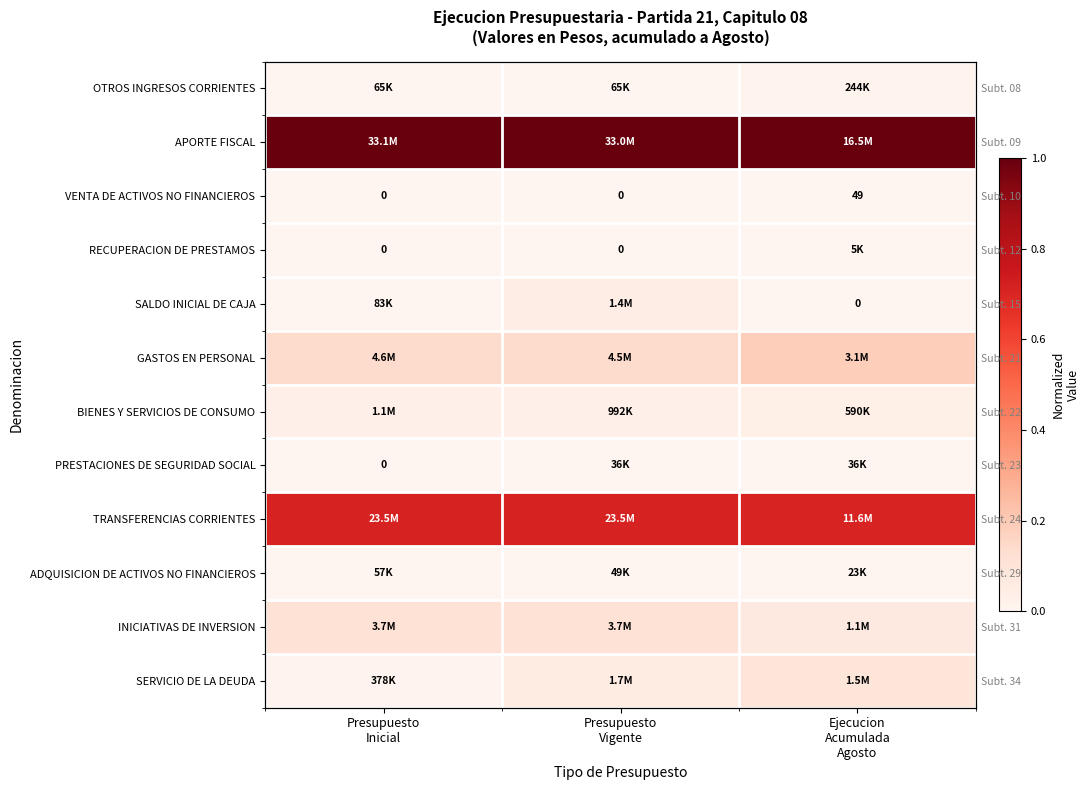

Count the number of categories in the chart.

3